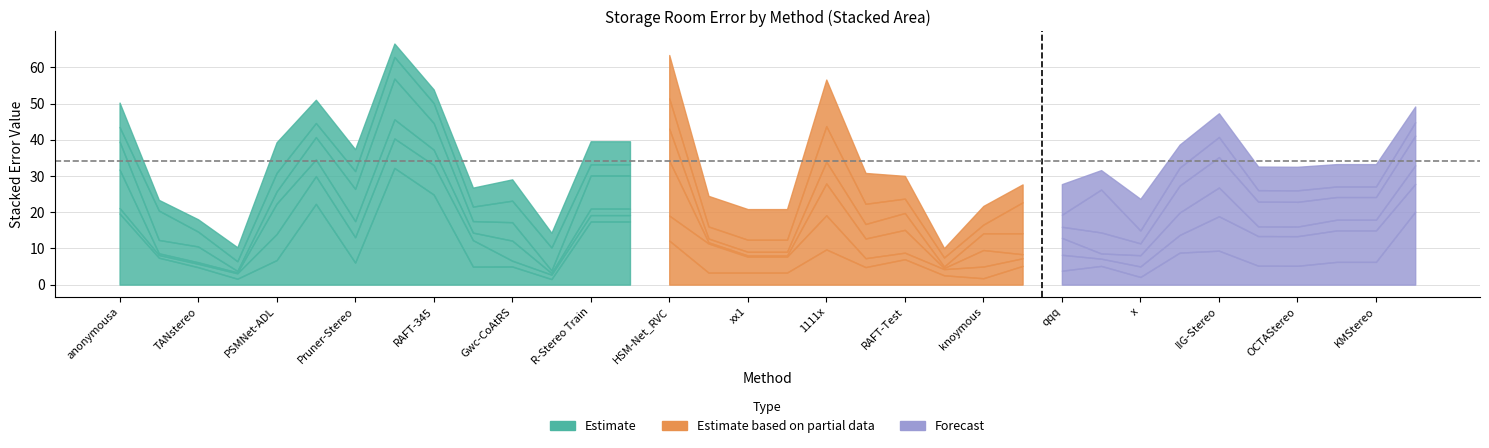

What is the label of the 14th point from the left?

RAFT-Stereo